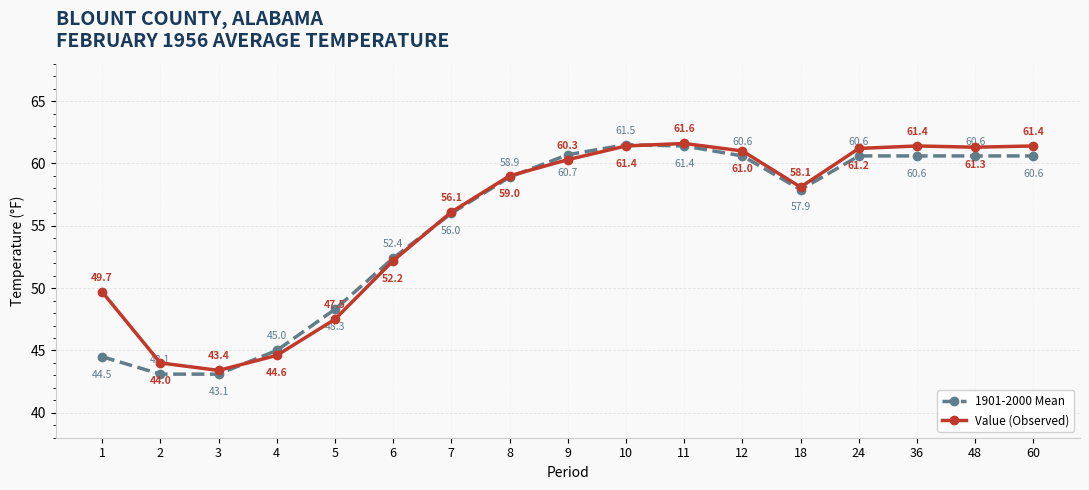

Is this an area chart (filled region under the line)?

No